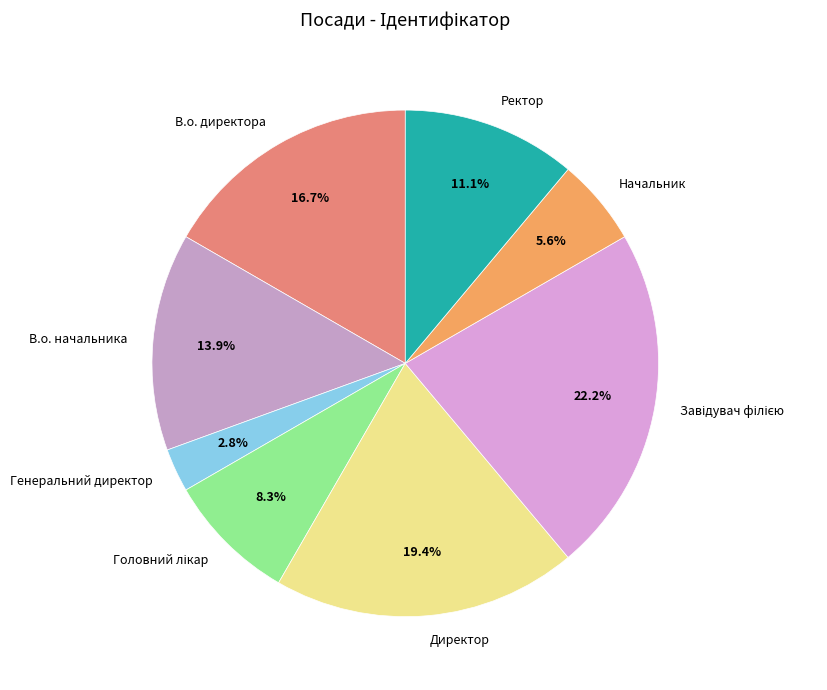

Combined, do Директор and Генеральний директор account for over 50%?

No